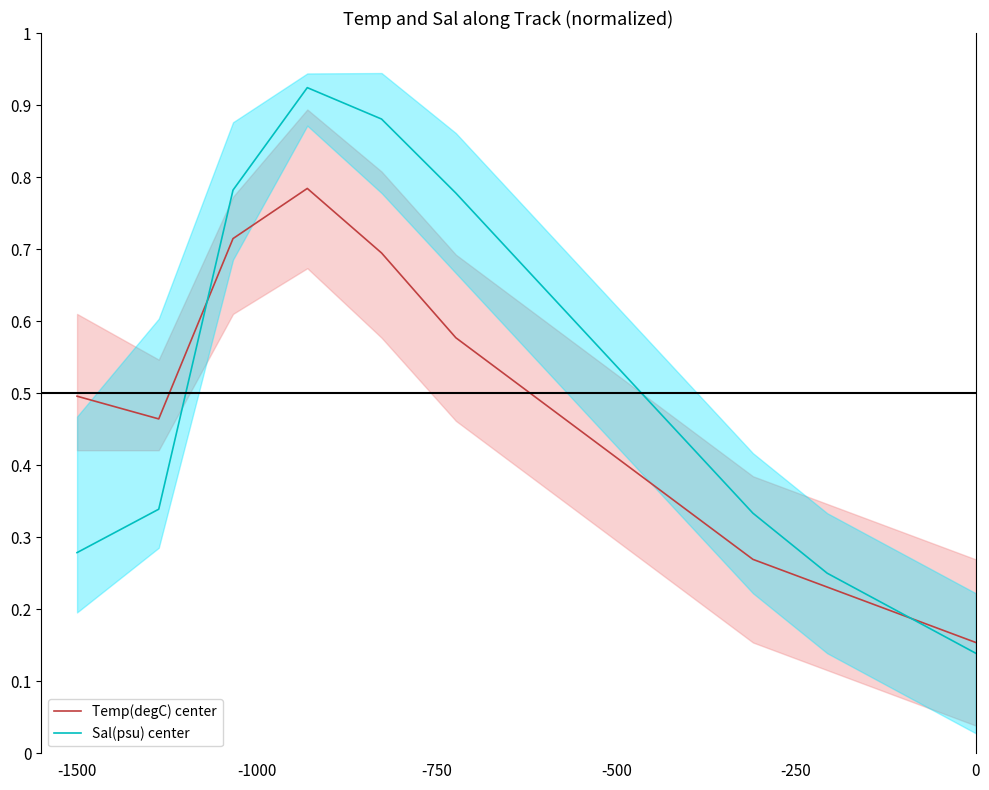

Which series has the widest spread of values?

Sal(psu) center